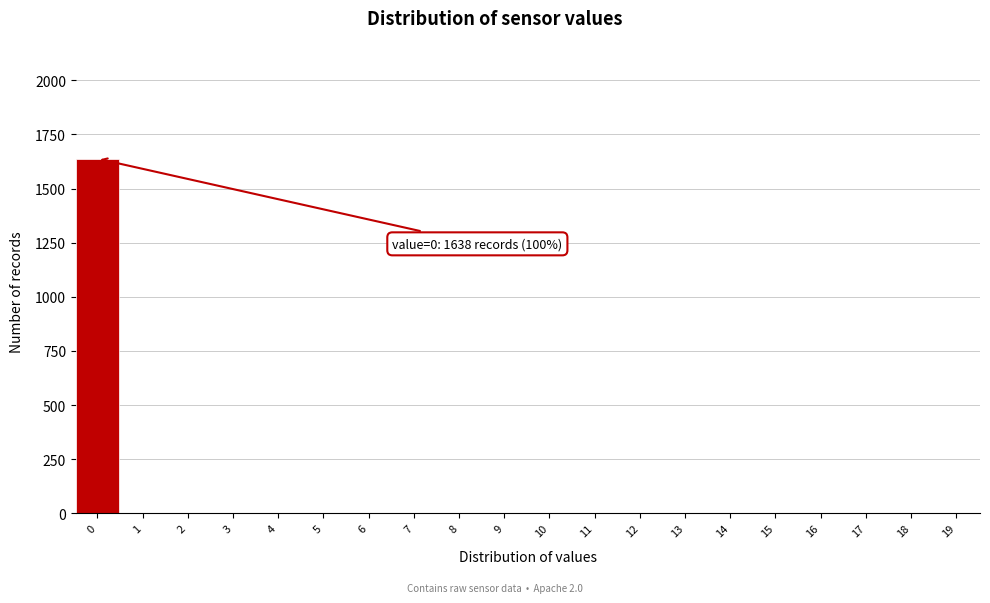

Reading right to left, transcribe all the data shown in this chart.

19=0	18=0	17=0	16=0	15=0	14=0	13=0	12=0	11=0	10=0	9=0	8=0	7=0	6=0	5=0	4=0	3=0	2=0	1=0	0=1638